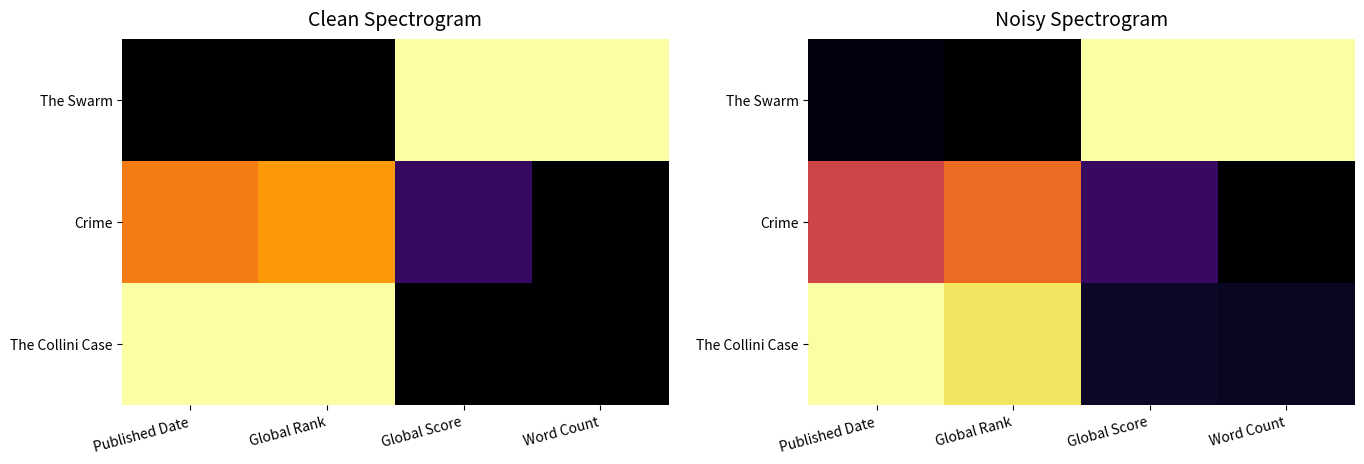

Where is The Swarm nearest to the value 0?

Global Rank